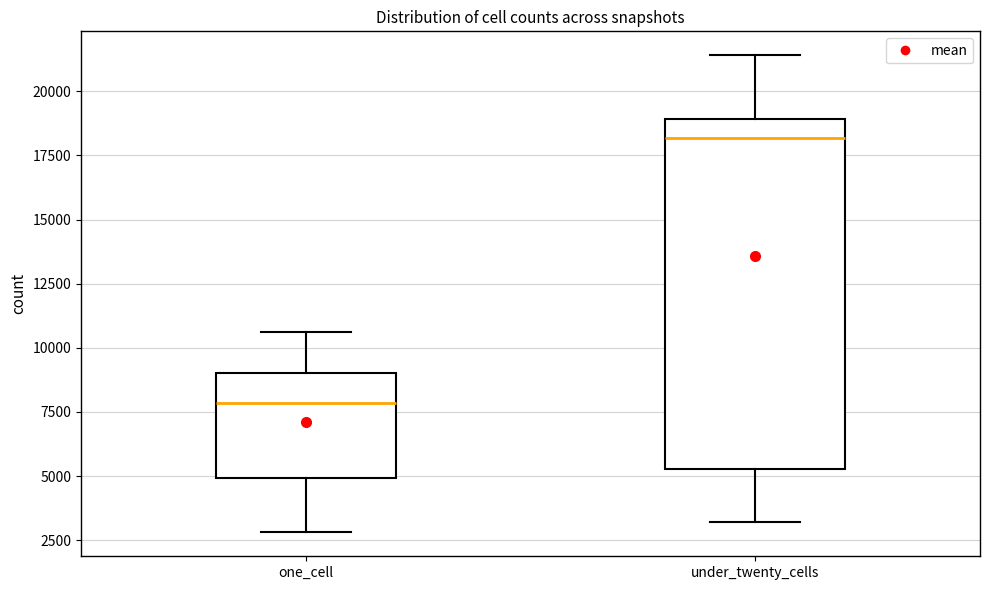

Reading left to right, read every box against the y-axis: the position of its median line, the range the box covers, and the ends of its whiskers. The values are not printed on the chart, so give them approximately, as read against the axis.

one_cell: median 8000, box 5000 to 9000, whiskers 3000 to 10500
under_twenty_cells: median 18000, box 5500 to 19000, whiskers 3000 to 21500